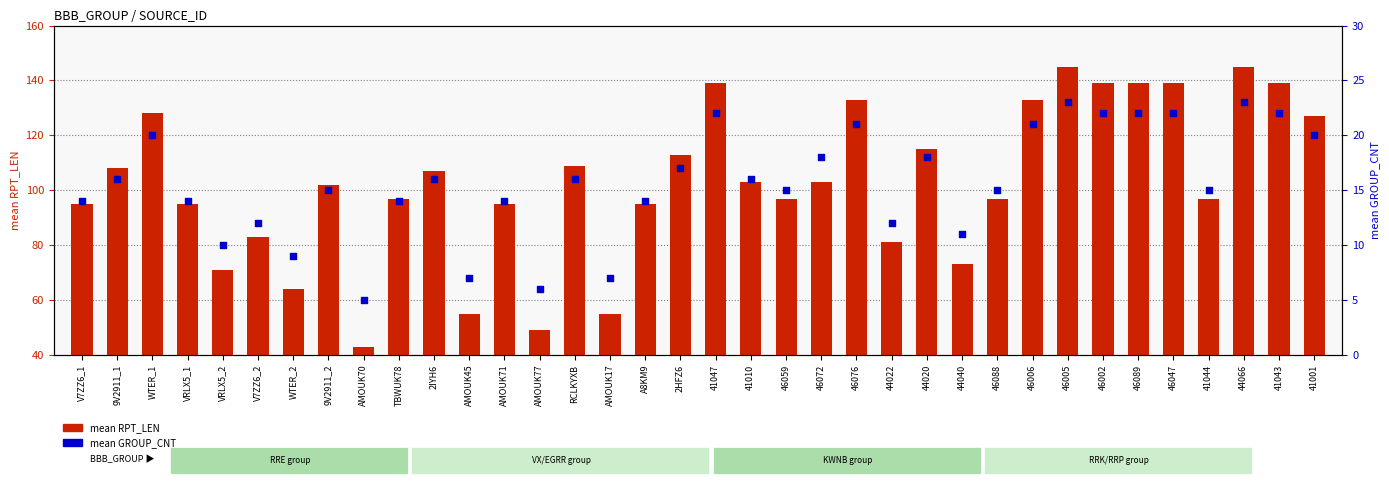

What is the total value across all series at 46076?

154